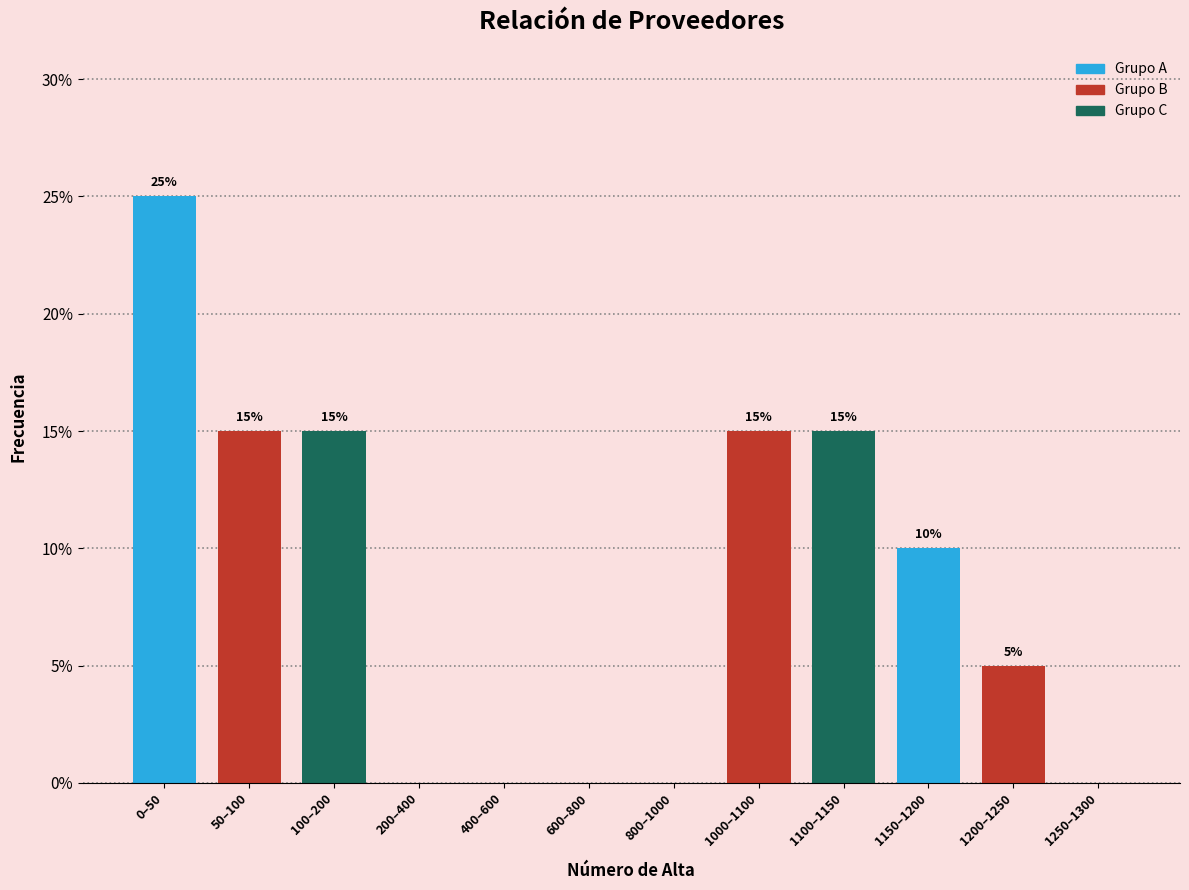

Reading right to left, list all the values displayed in this chart.

1250–1300=0	1200–1250=5	1150–1200=10	1100–1150=15	1000–1100=15	800–1000=0	600–800=0	400–600=0	200–400=0	100–200=15	50–100=15	0–50=25